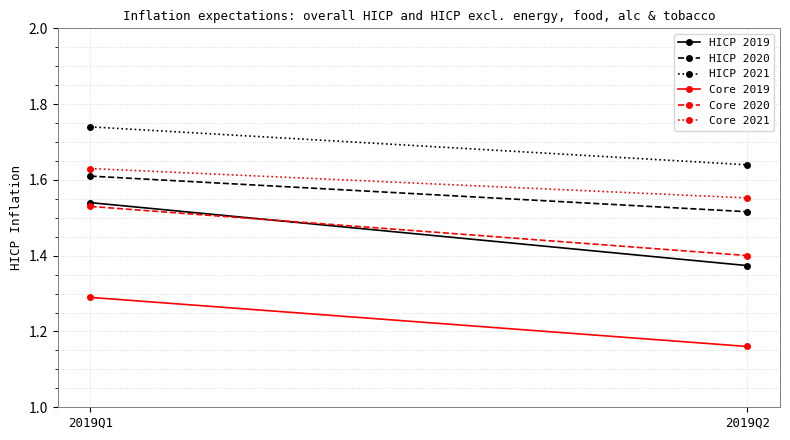

Count the number of data series in this chart.

6